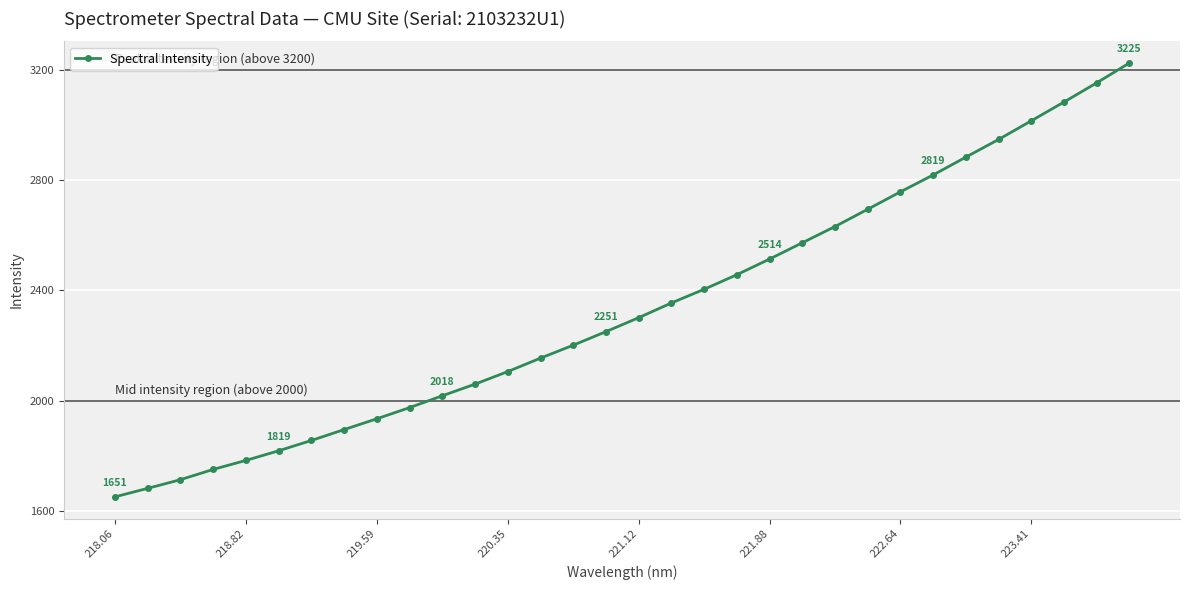

What is the minimum value shown in the chart?

1651.3